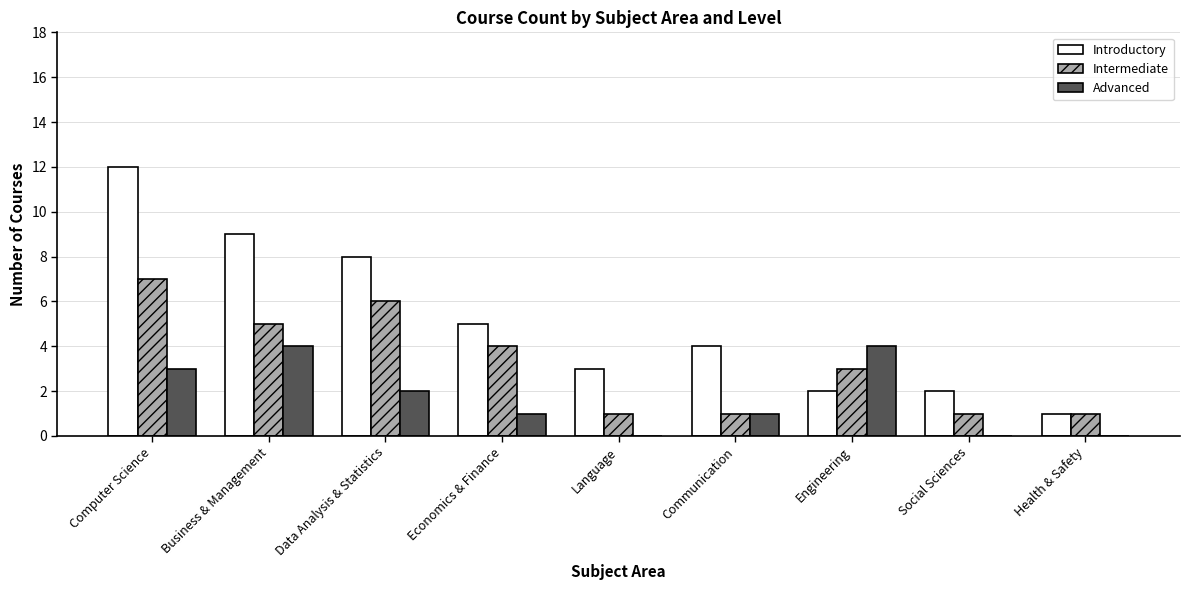

What is the highest value of the Introductory series?

12